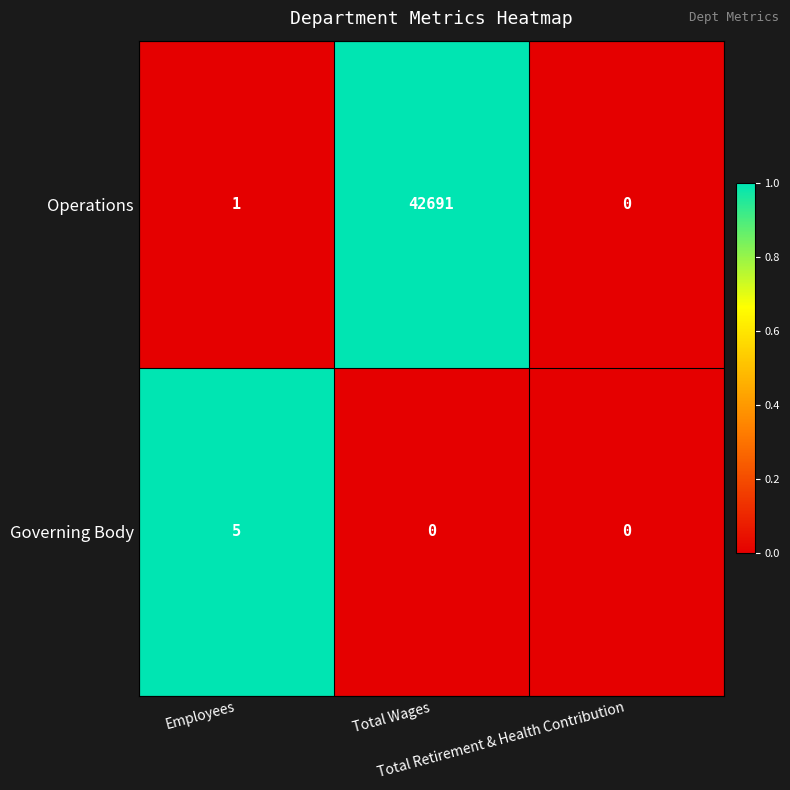

Count the Governing Body values in the range 0 to 5.

3